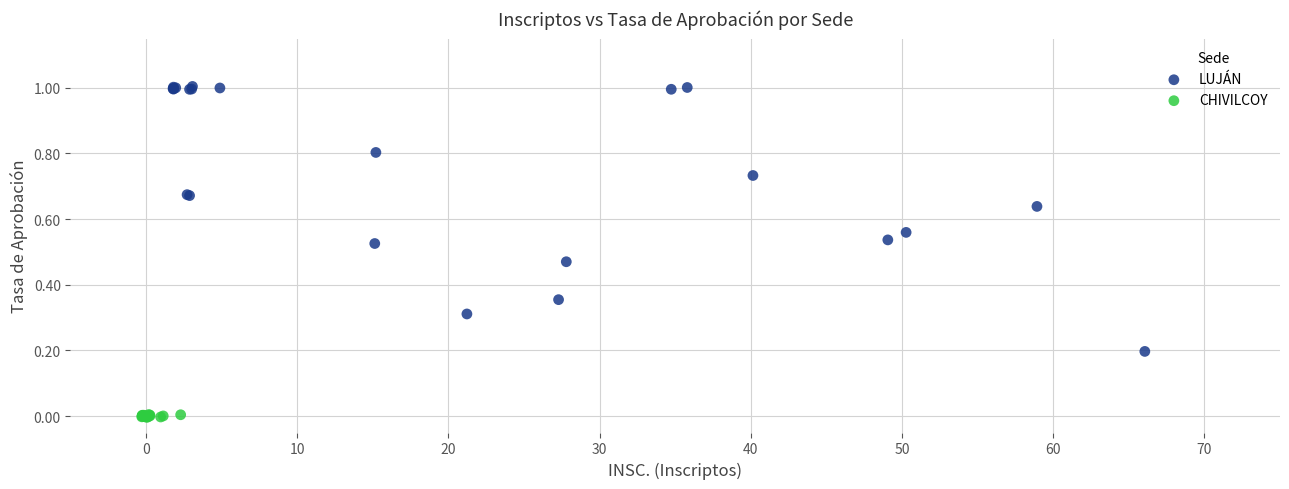

Which series reaches the maximum Y coordinate?

LUJÁN